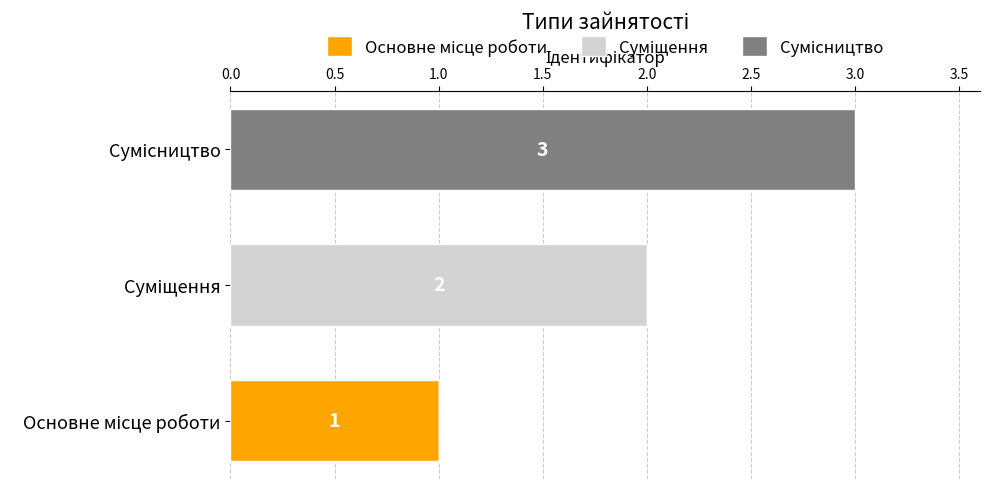

How many series are shown in this chart?

3